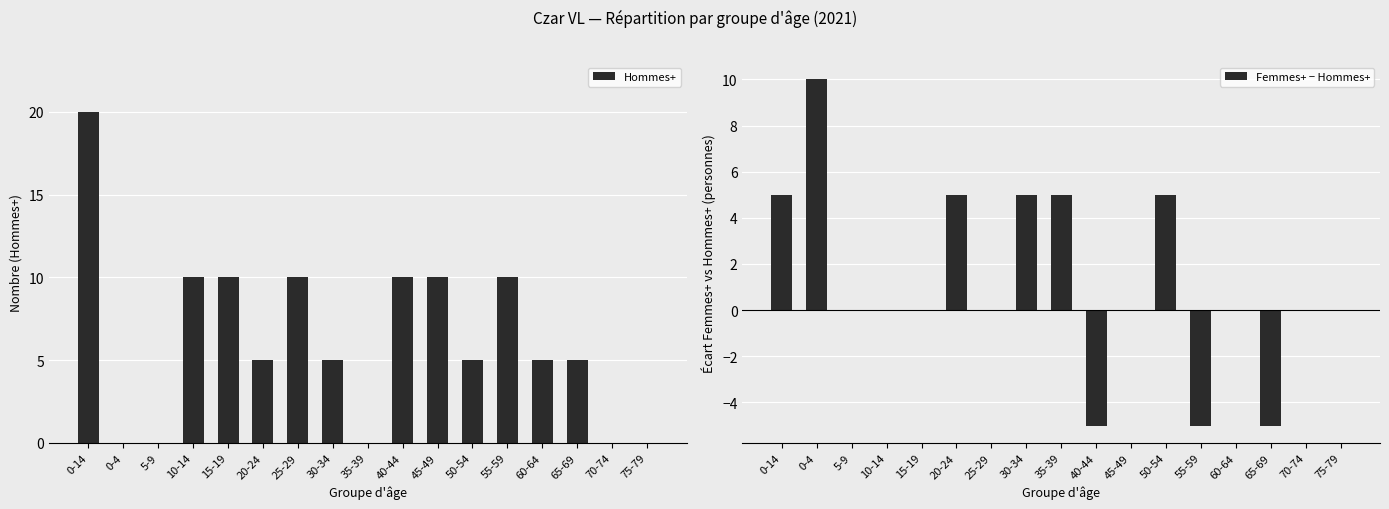

Reading right to left, list all the values displayed in this chart.

Hommes+: 0	0	5	5	10	5	10	10	0	5	10	5	10	10	0	0	20
Femmes+ − Hommes+: 0	0	-5	0	-5	5	0	-5	5	5	0	5	0	0	0	10	5